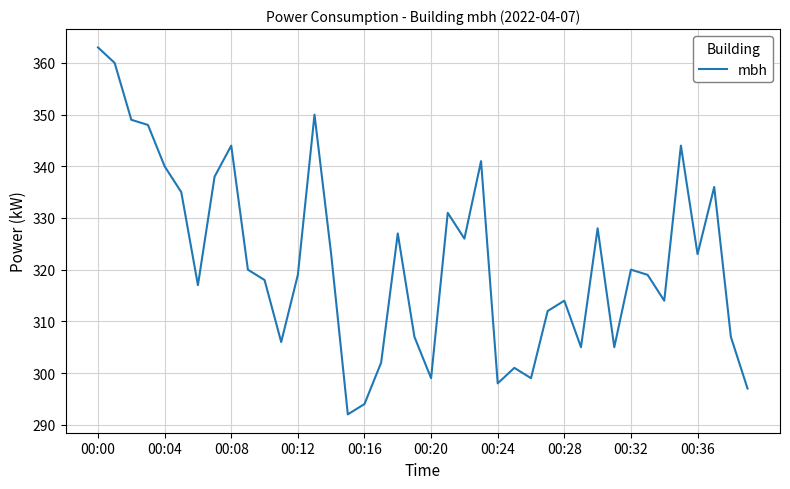

What is the greatest value displayed?

363